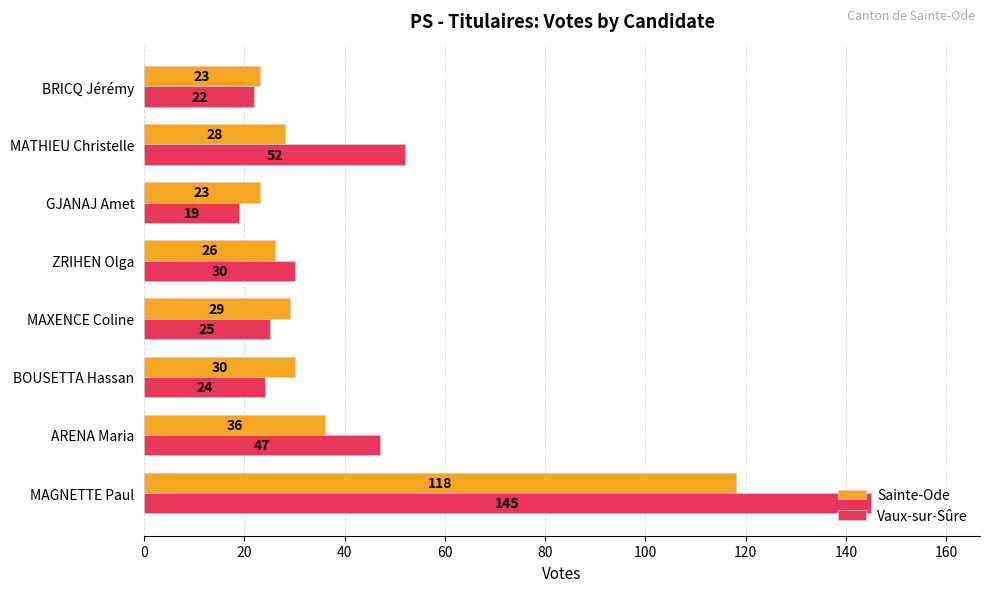

Which series has the widest spread of values?

Vaux-sur-Sûre